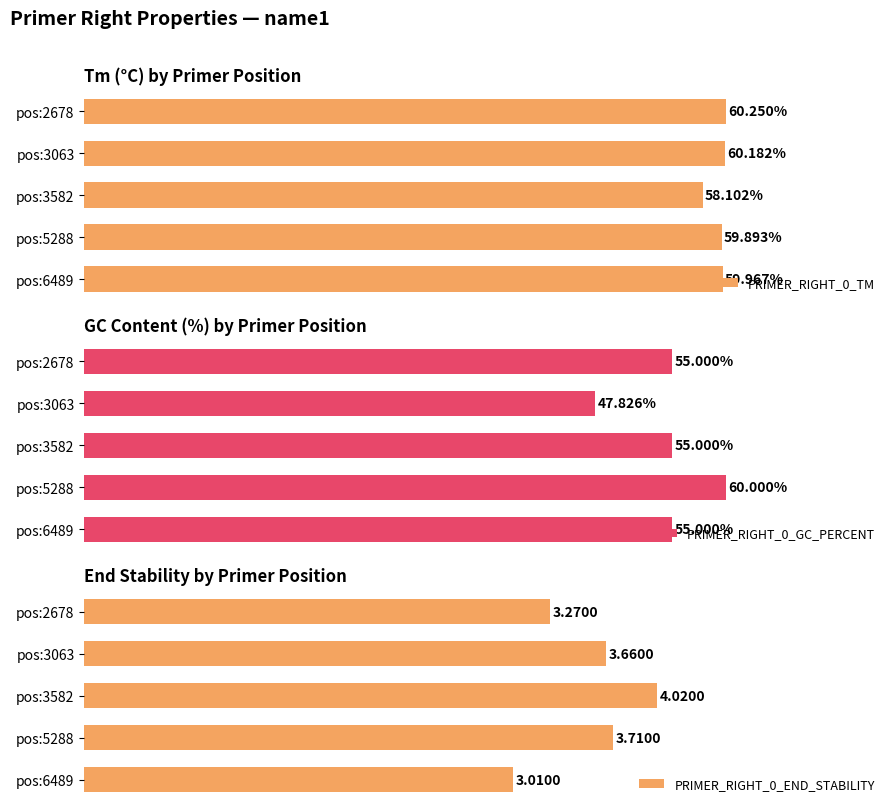

How many groups of bars are there?

5